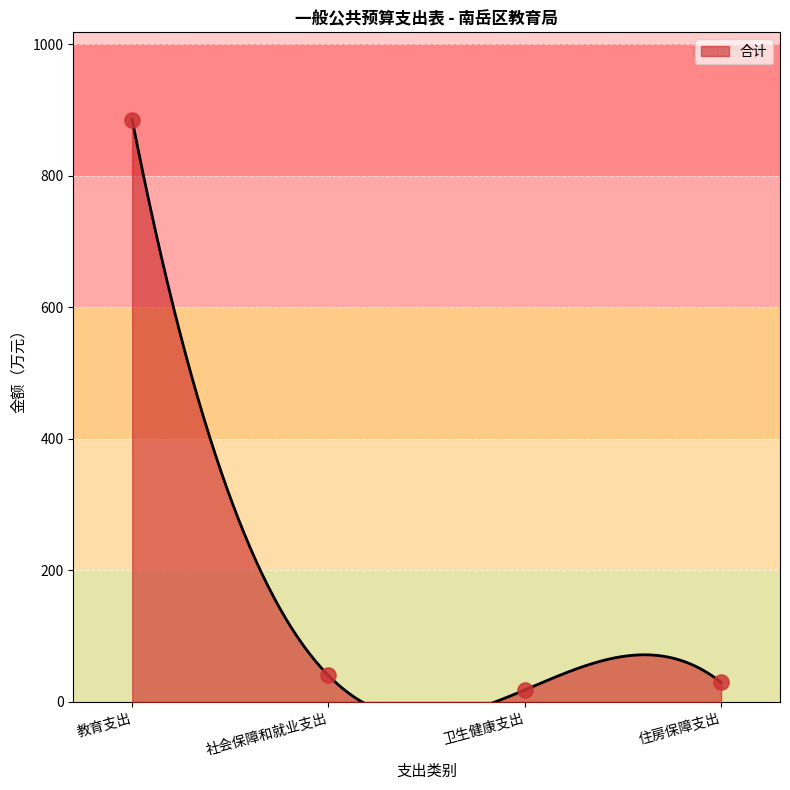

Which has a higher value, 住房保障支出 or 卫生健康支出?

住房保障支出